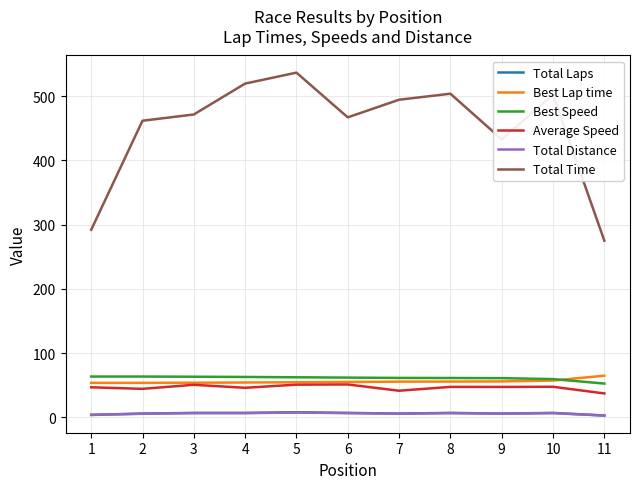

What is the difference between the maximum and second lowest values in the Best Lap time series?

11.1